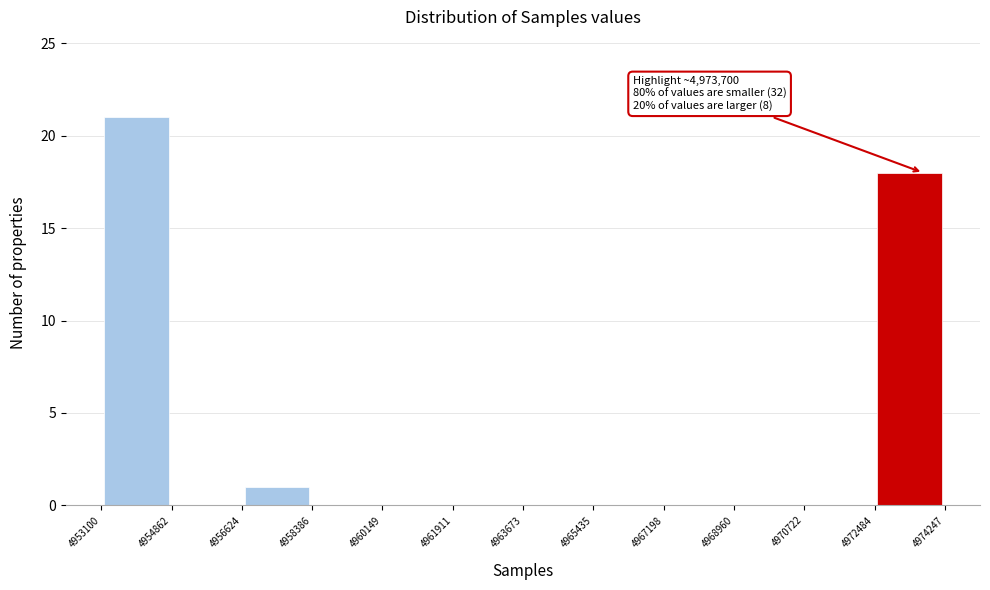

Which range on the x-axis has the tallest bar?

4953100 to 4954862